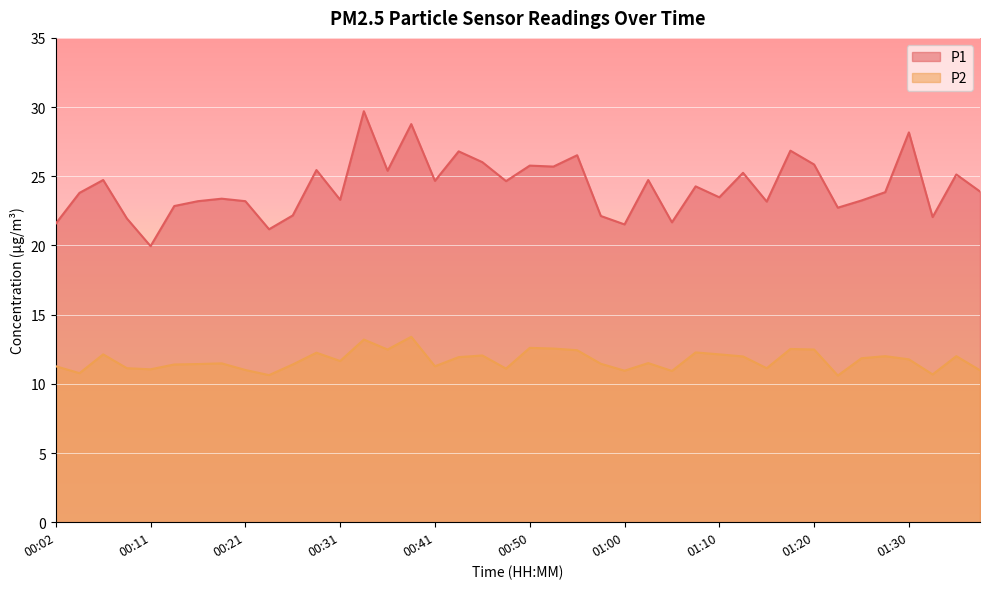

Which category has the lowest value in the P2 series?

01:22